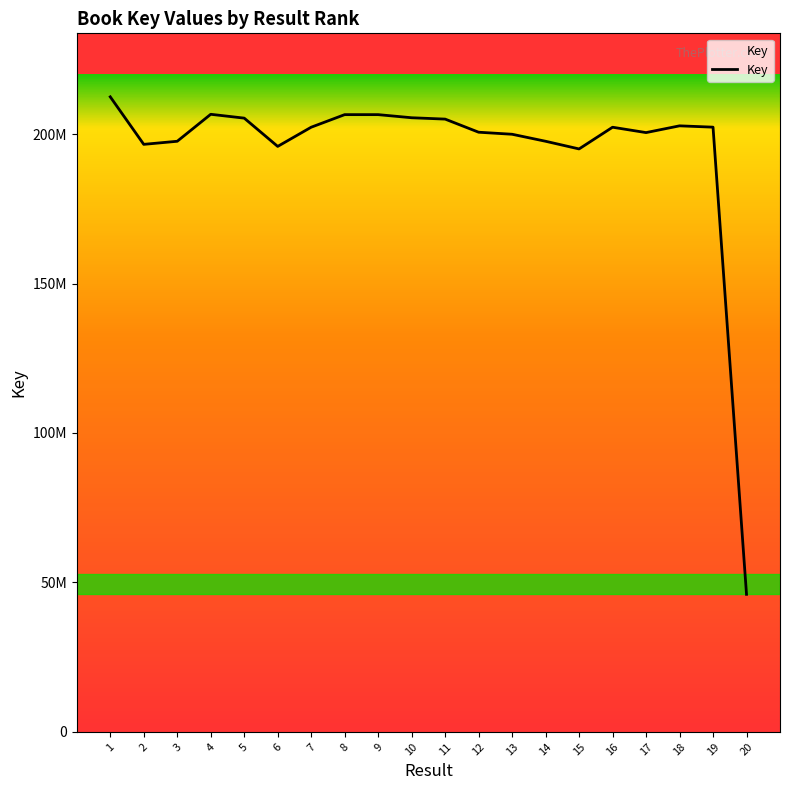

What is the difference between the maximum and minimum values?

166416950